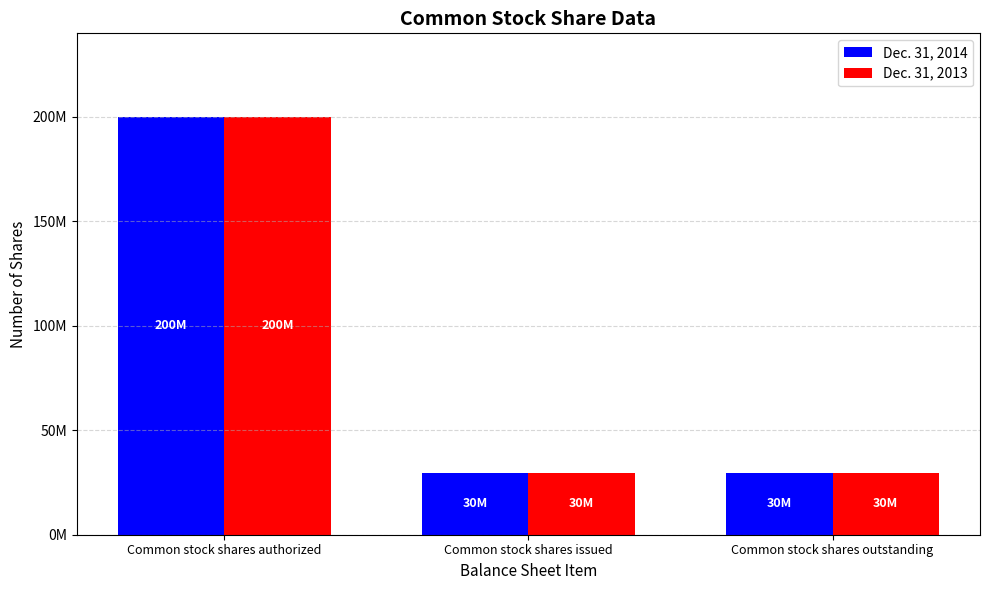

What is the value of the Dec. 31, 2014 bar at the 2nd from the left?

29500000